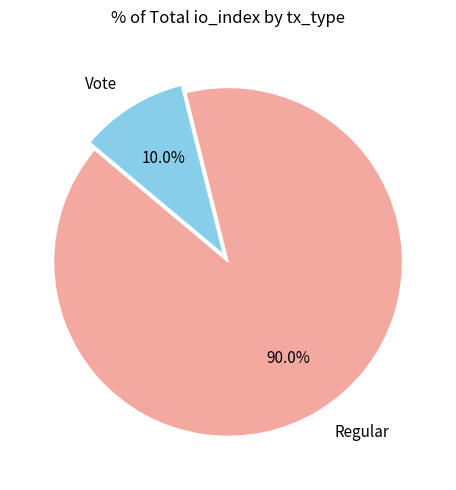

Count the number of slices in the pie.

2